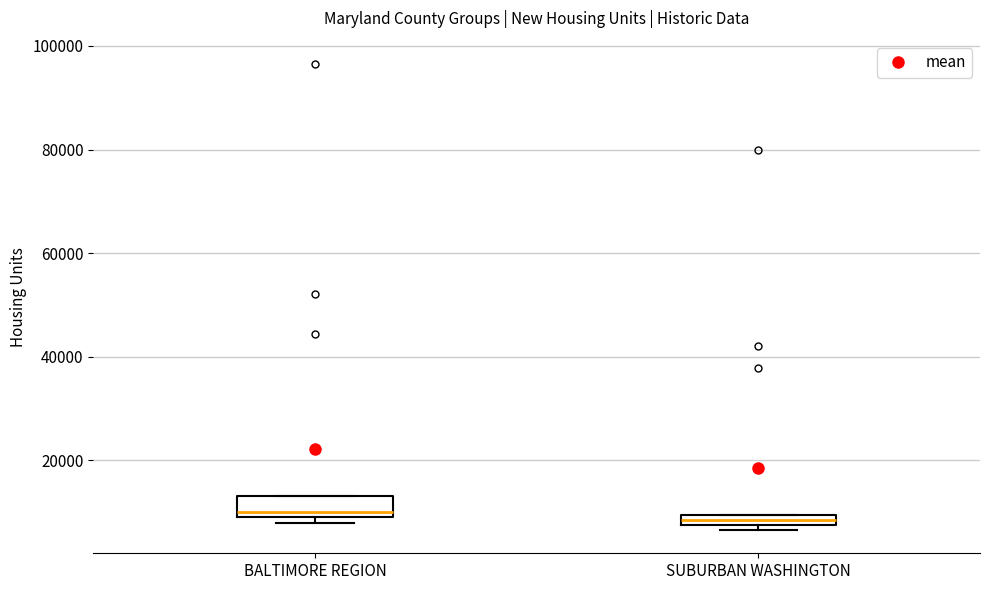

Which box is the tallest, from its lower edge to its upper edge?

BALTIMORE REGION